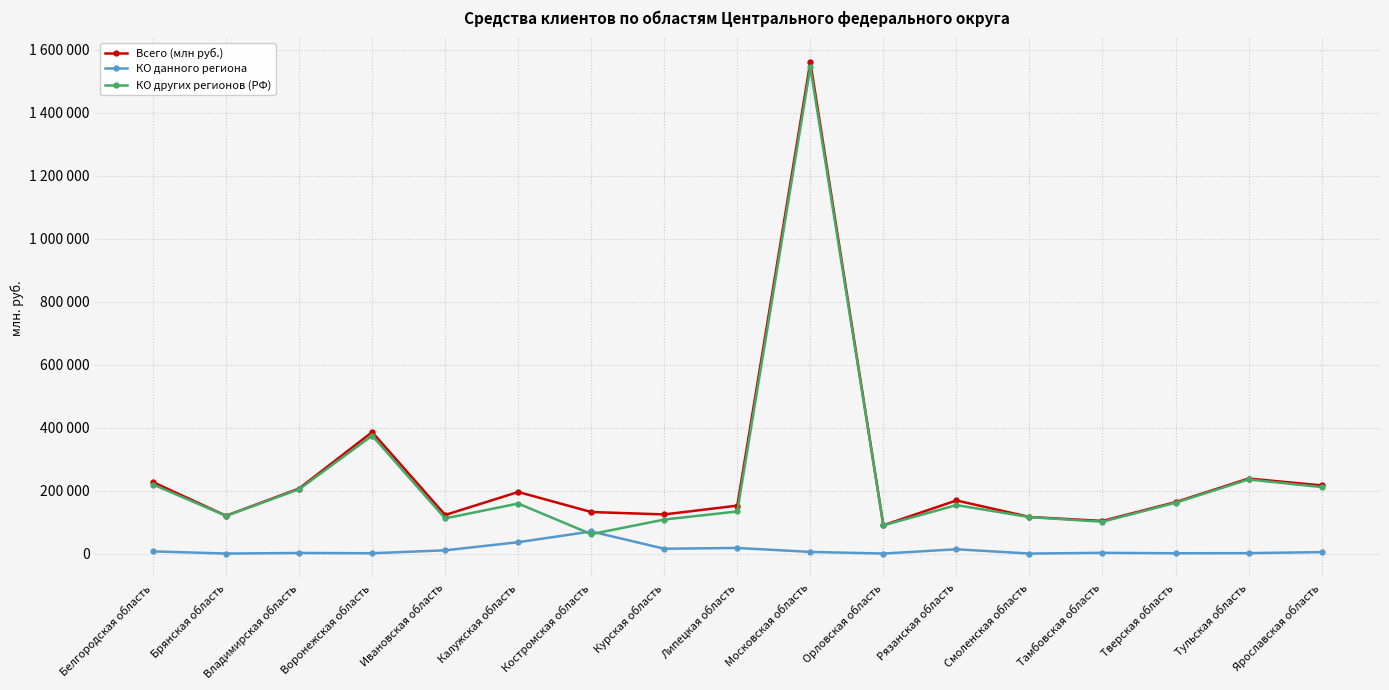

What are all the series names shown in the legend?

Всего (млн руб.), КО данного региона, КО других регионов (РФ)